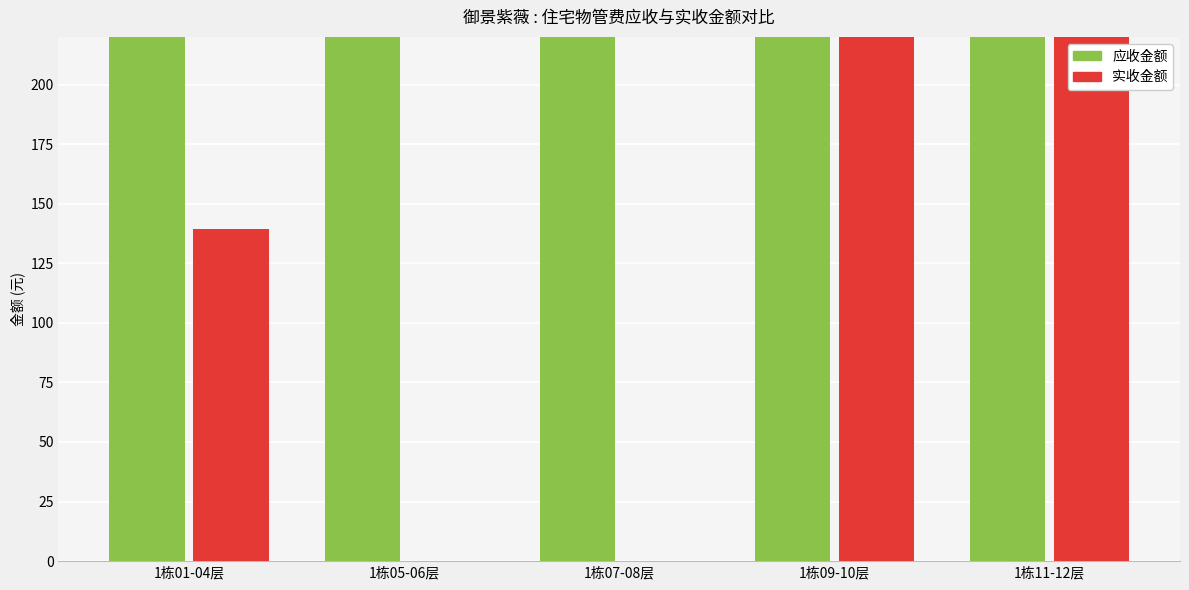

What is the value of the 应收金额 bar at the 4th from the left?

618.1